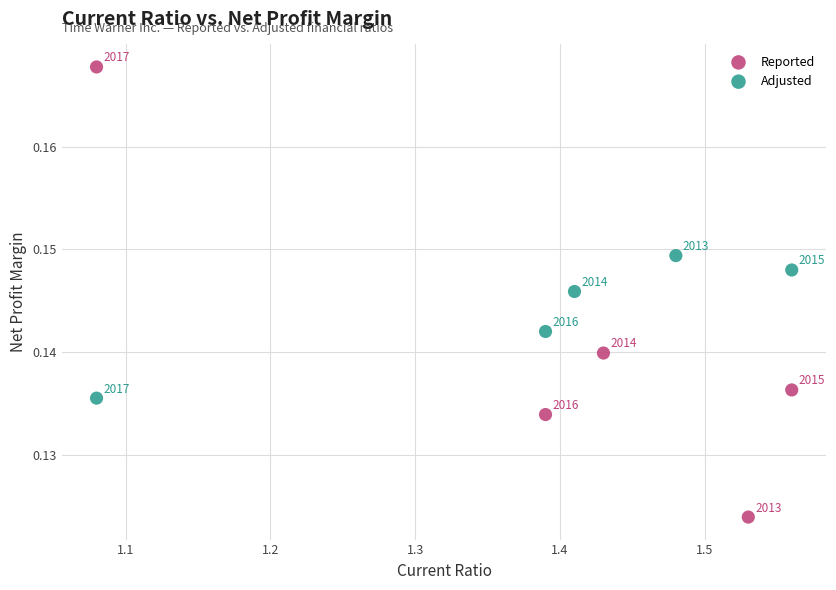

What are all the series names shown in the legend?

Reported, Adjusted